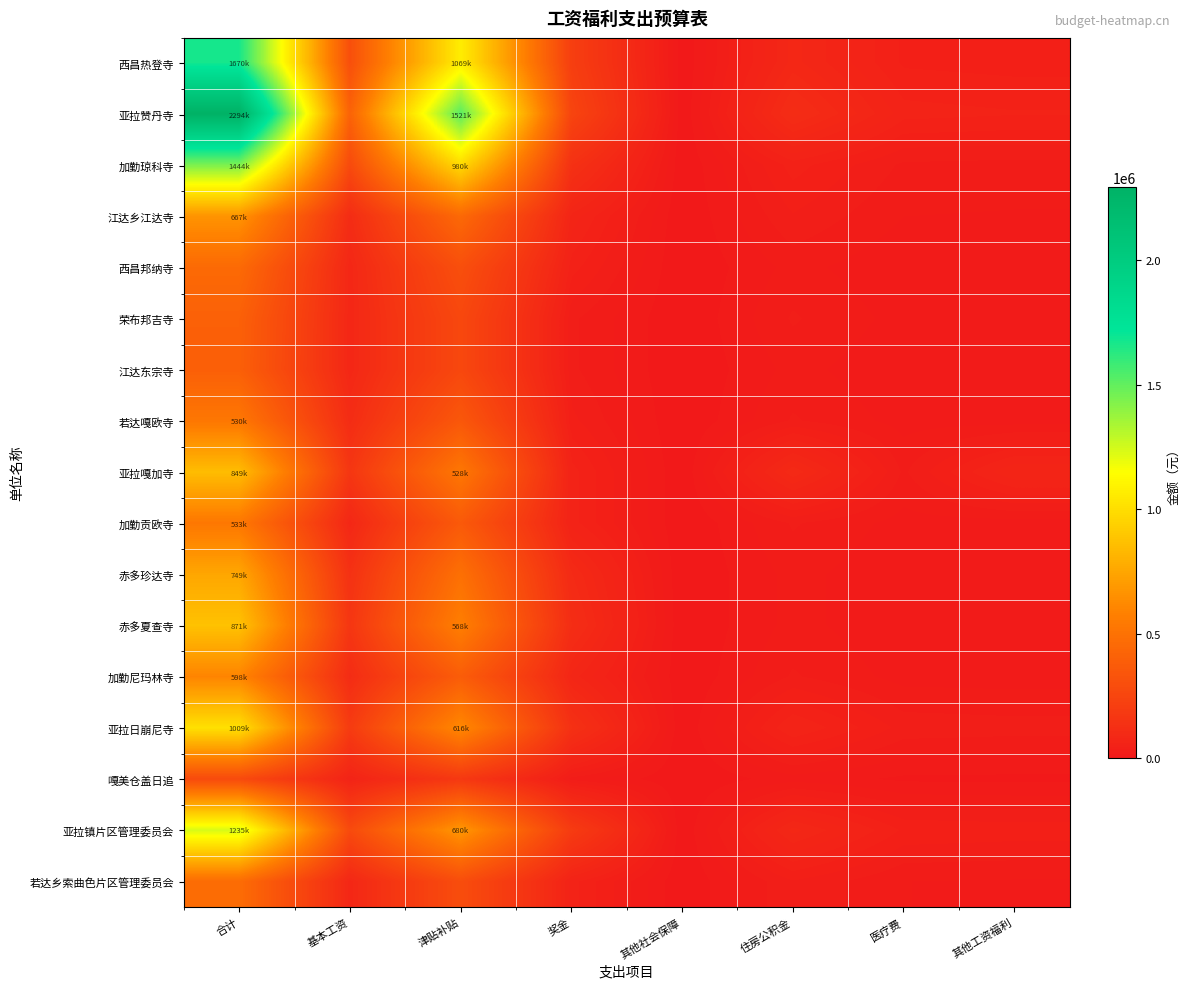

Between 合计 and 基本工资, which series saw the biggest shift?

亚拉赞丹寺